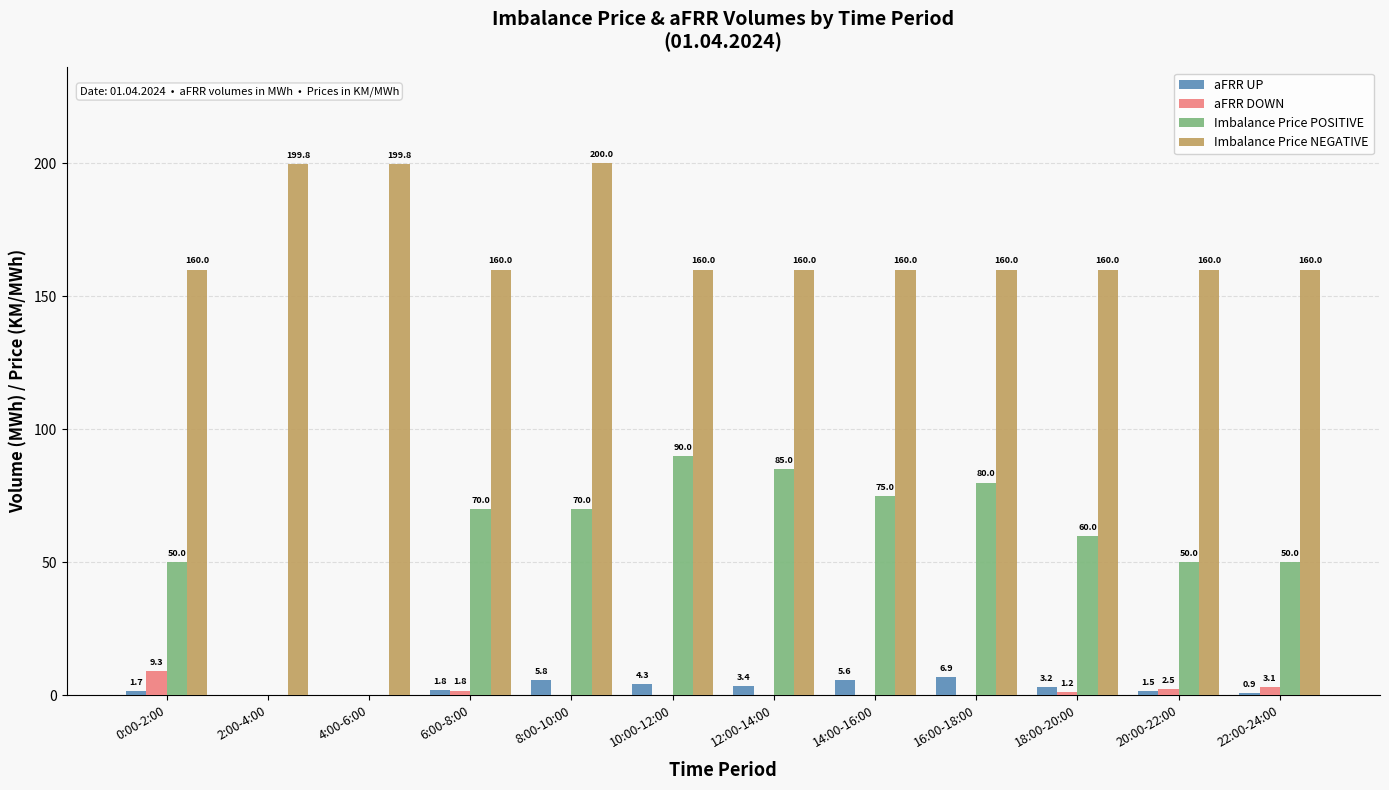

How many values in aFRR DOWN are above zero?

5